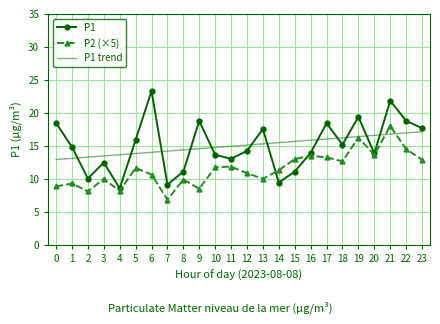

Which series ends up on top after the final intersection of P1 and P2 (×5)?

P1